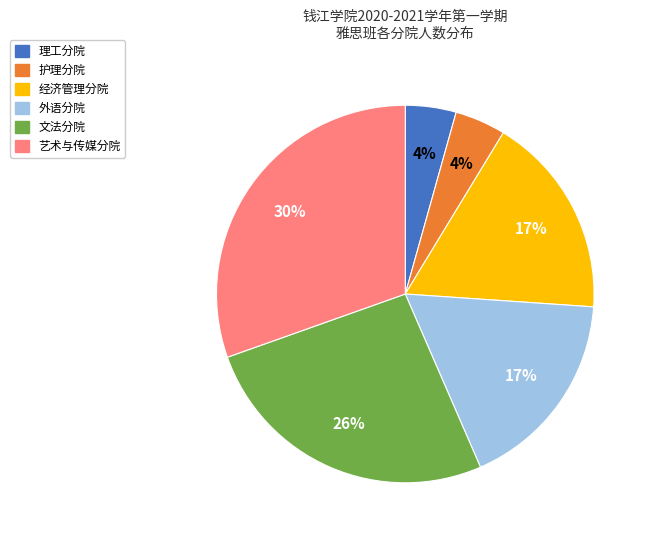

To the nearest percent, what is the average slice percentage?

17%